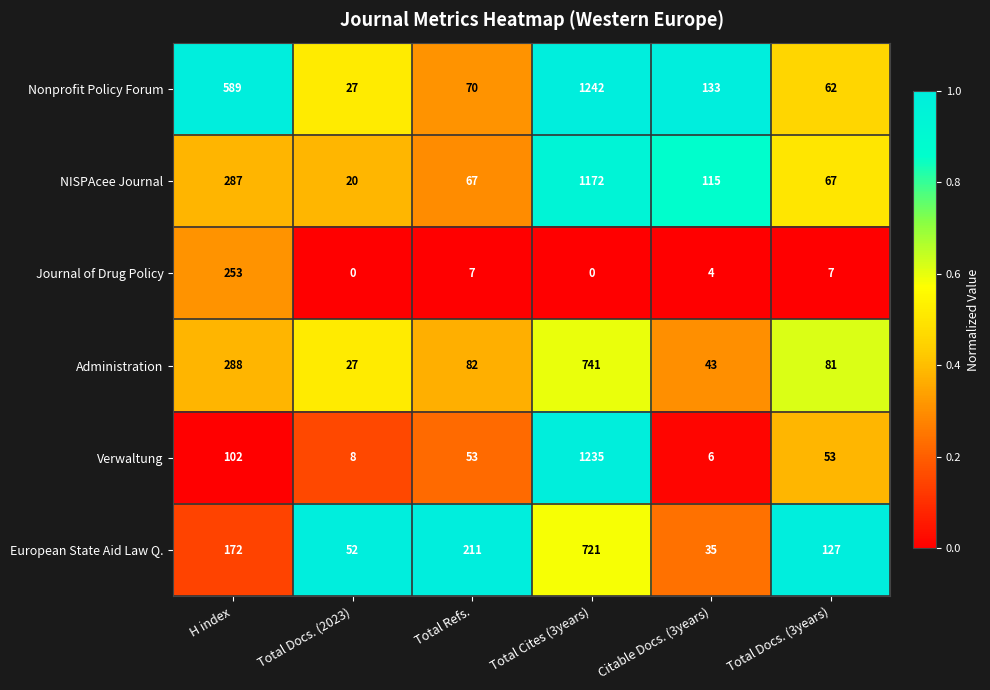

What is the lowest value of the Administration series?

27